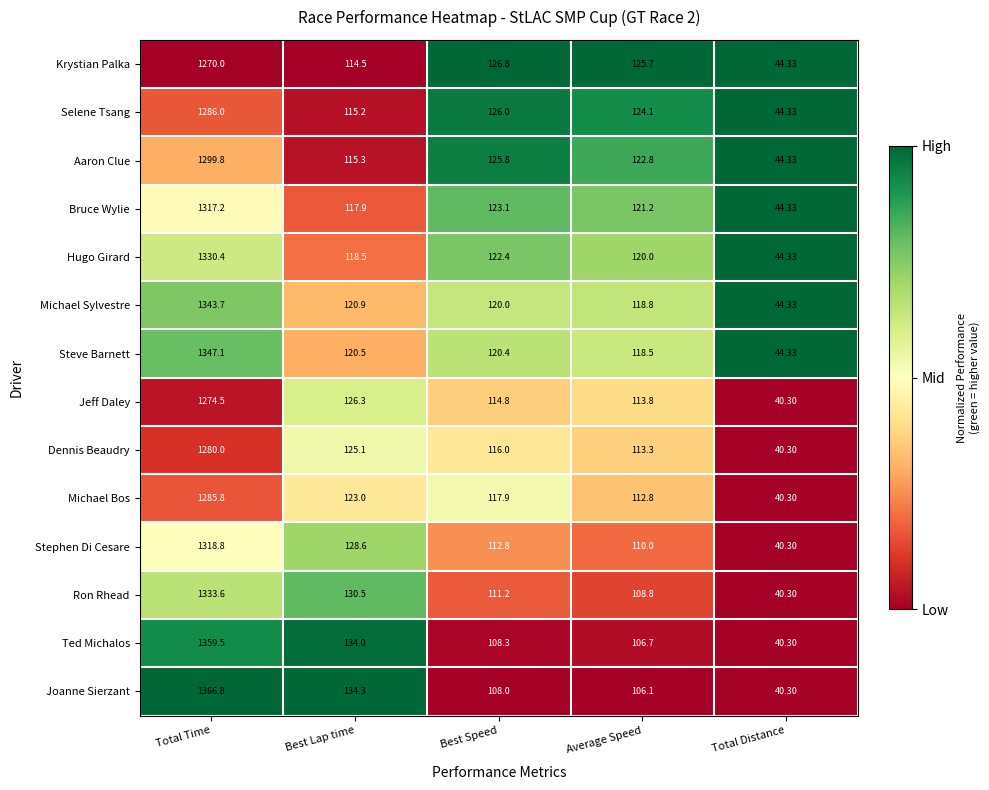

What is the greatest value displayed?

1366.8